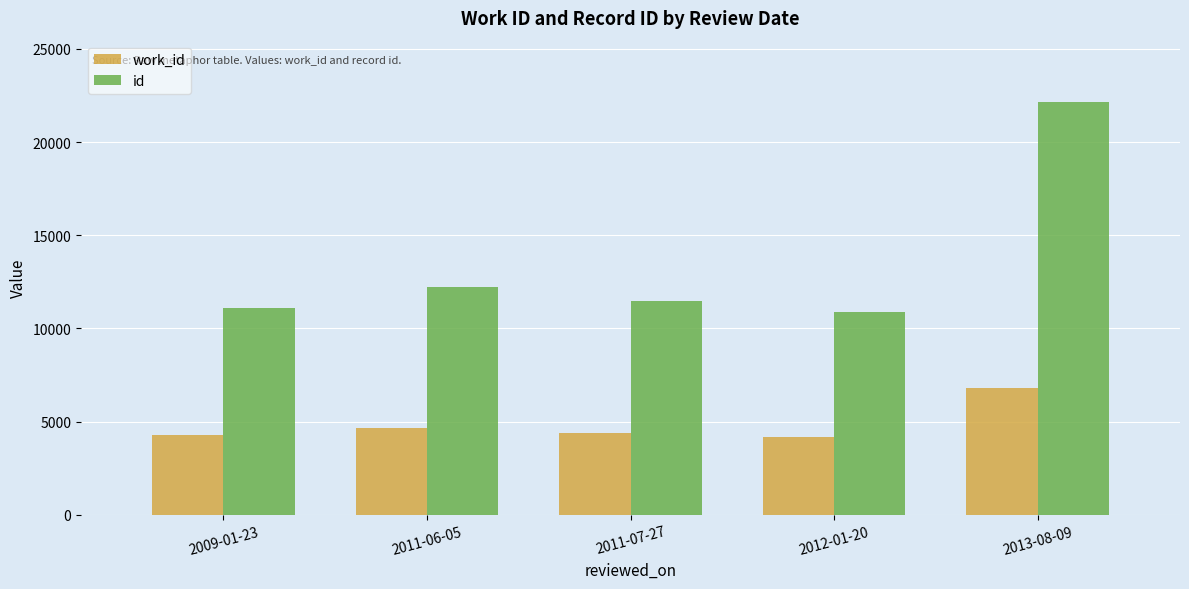

What is the difference between the maximum and minimum values in the id series?

11250